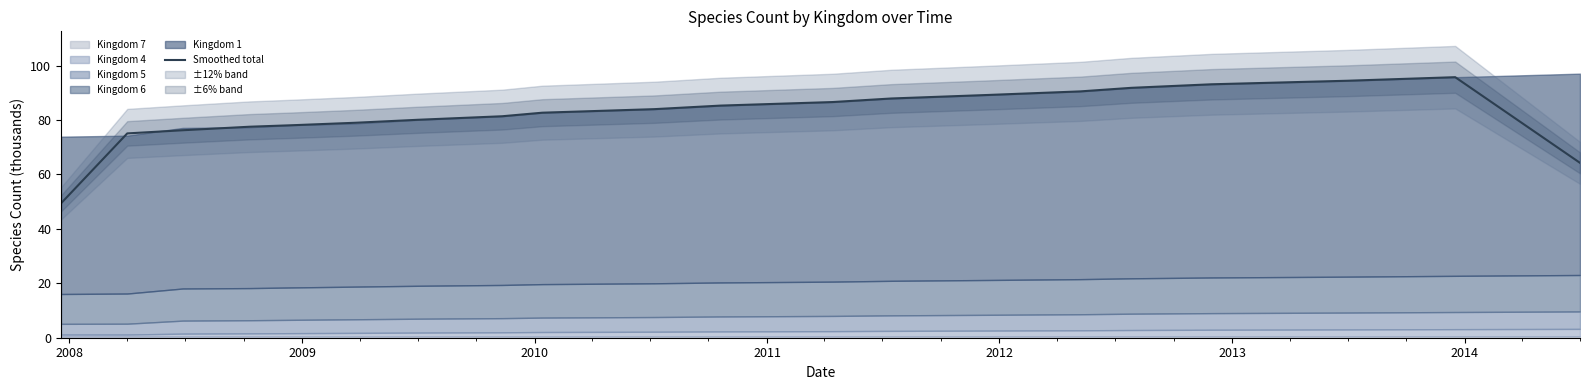

Reading left to right, transcribe all the data shown in this chart.

49.4	75.1	76.2	77.5	78.1	79.0	80.1	81.4	82.7	84.0	85.3	86.6	87.9	89.2	90.5	91.8	93.1	94.4	95.7	64.3